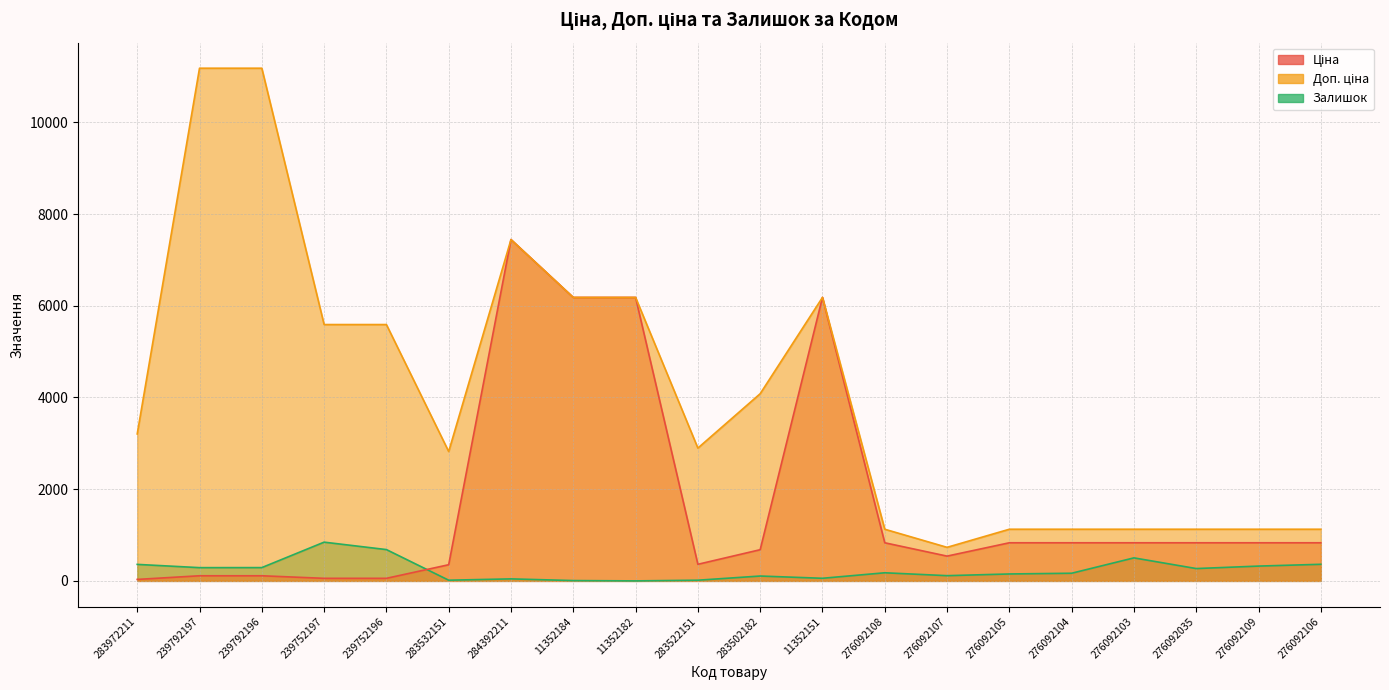

What are all the series names shown in the legend?

Ціна, Доп. ціна, Залишок